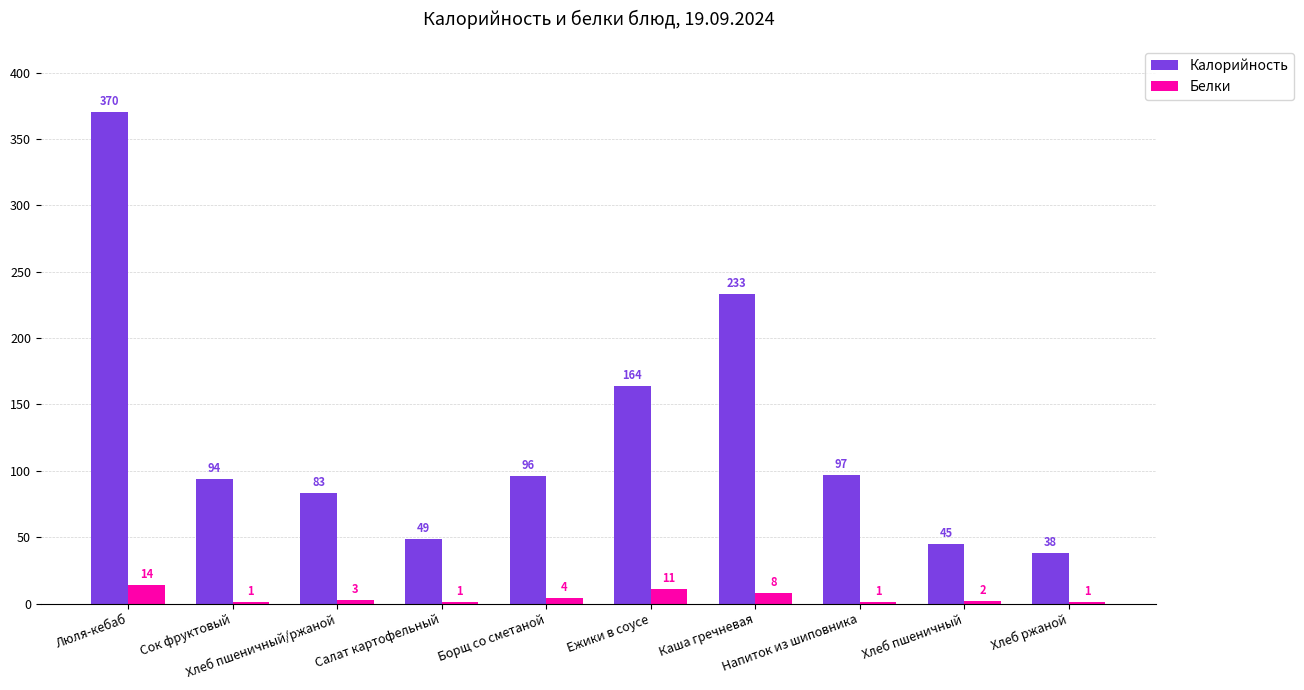

How many data points does each series have?

10